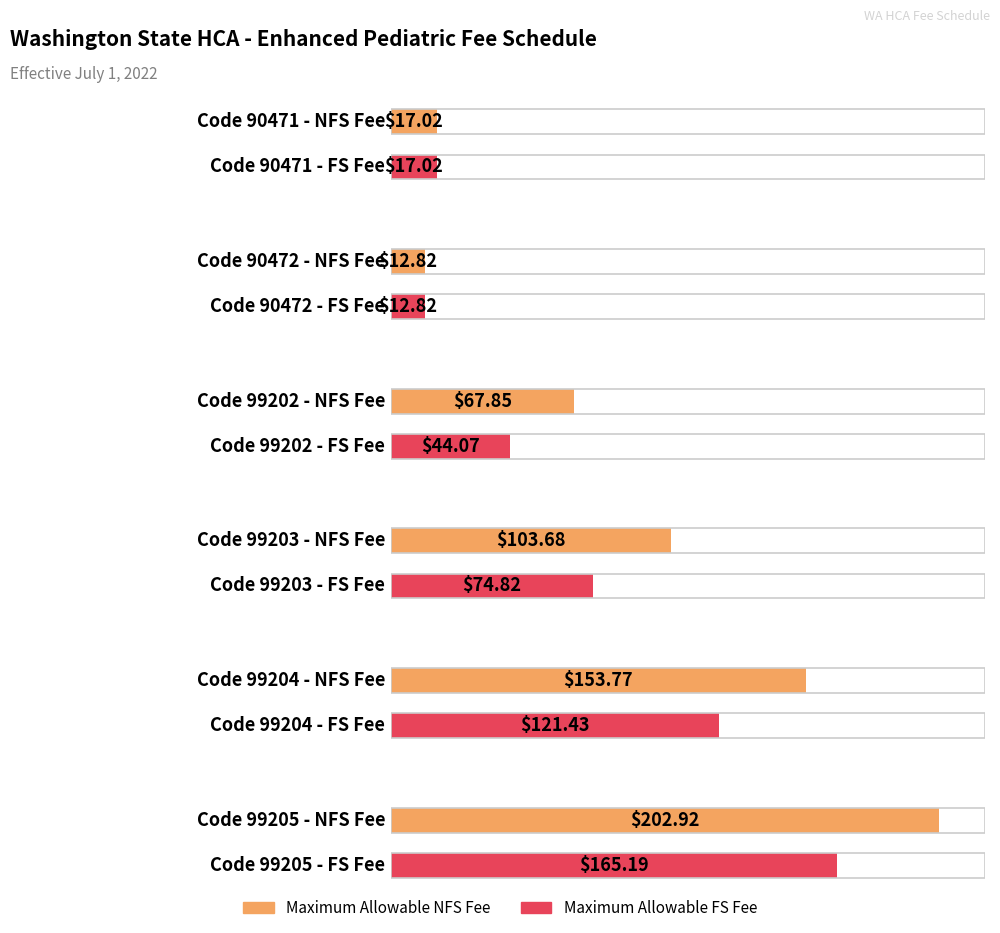

Between 90471 and 99204, which series saw the biggest shift?

Maximum Allowable NFS Fee